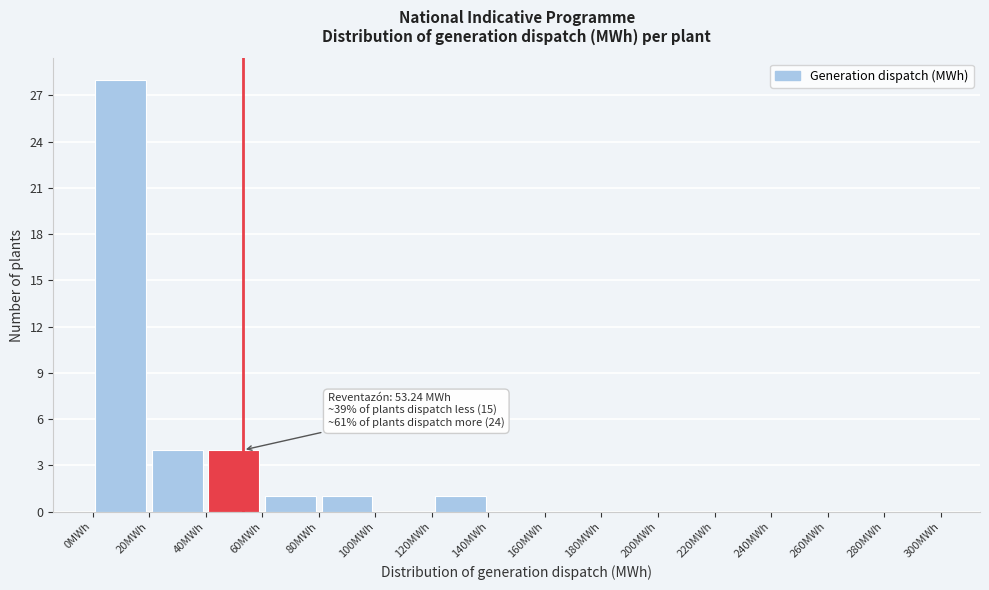

Over which range of the x-axis is the bar tallest?

0 to 20